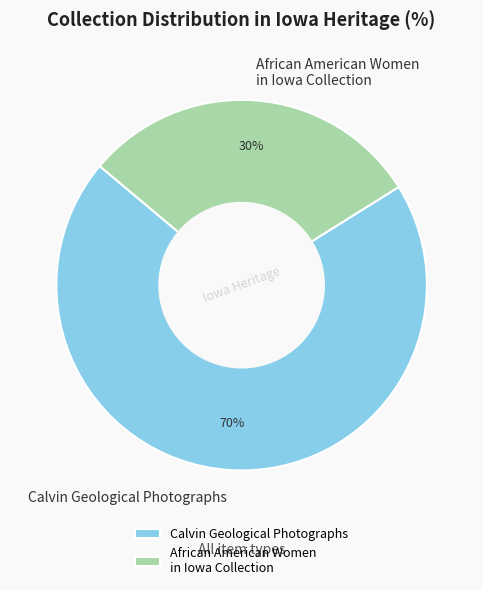

Which slice is the largest?

Calvin Geological Photographs